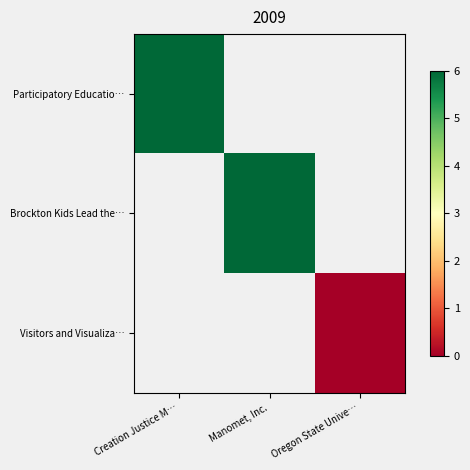

What is the maximum value shown in the chart?

6.0